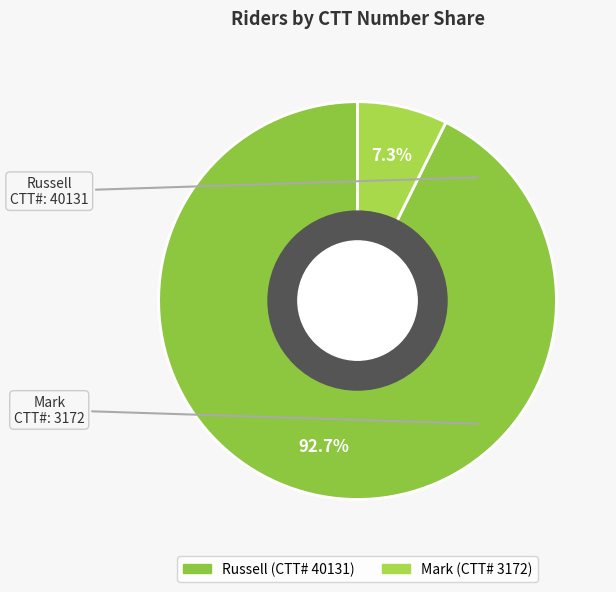

To the nearest percent, what is the difference between the Russell and Mark slice percentages?

85%